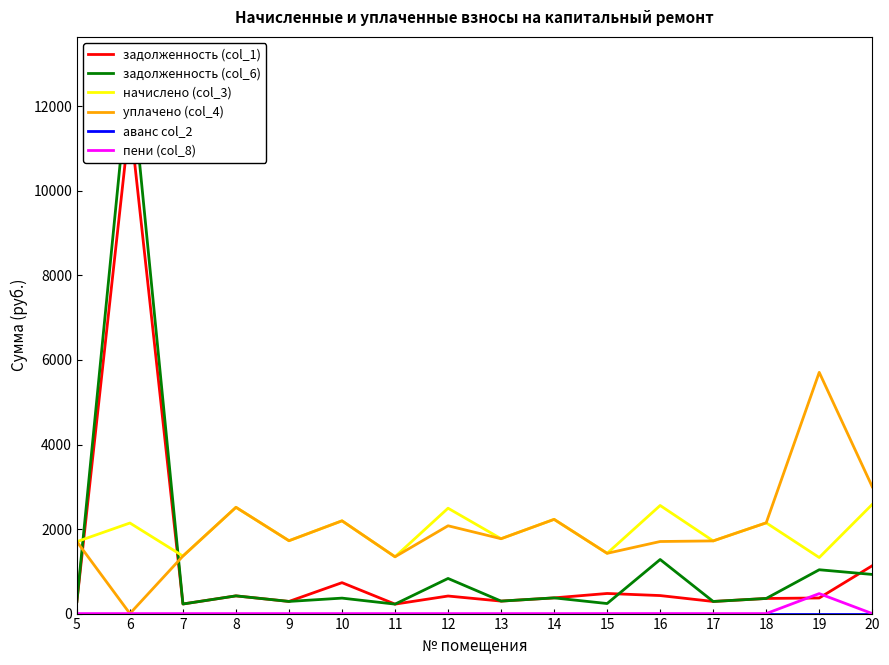

True or false: уплачено (col_4) has a value of 2982.1 at 5.

False